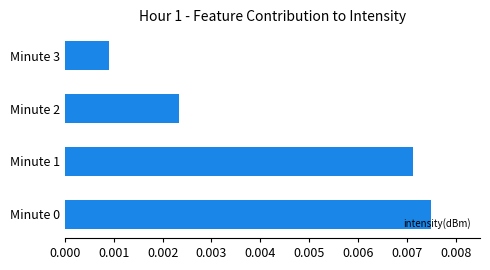

Between Minute 2 and Minute 1, which is larger?

Minute 1